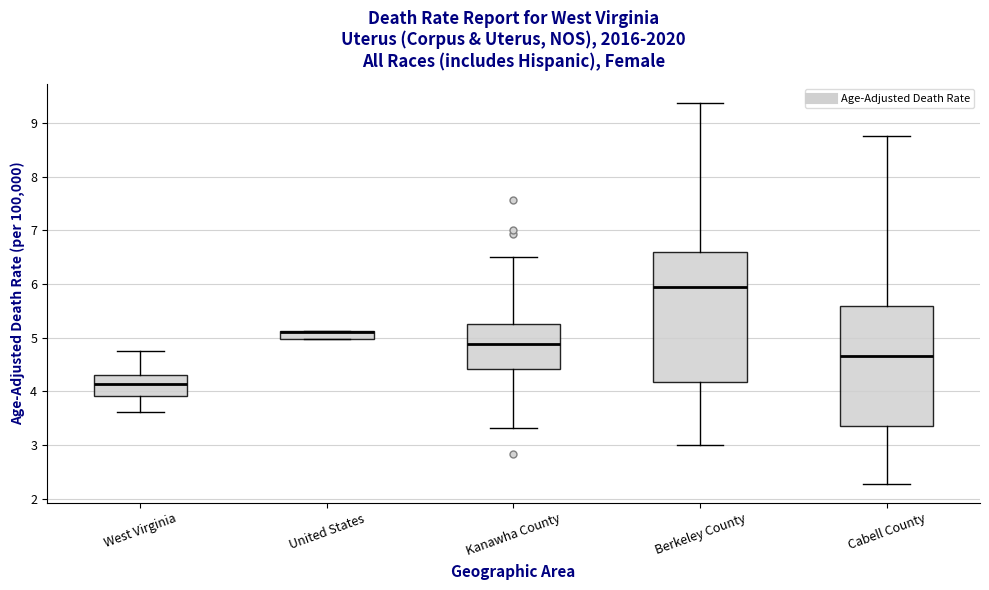

Comparing the boxes themselves (not the whiskers), which one is the tallest?

Berkeley County